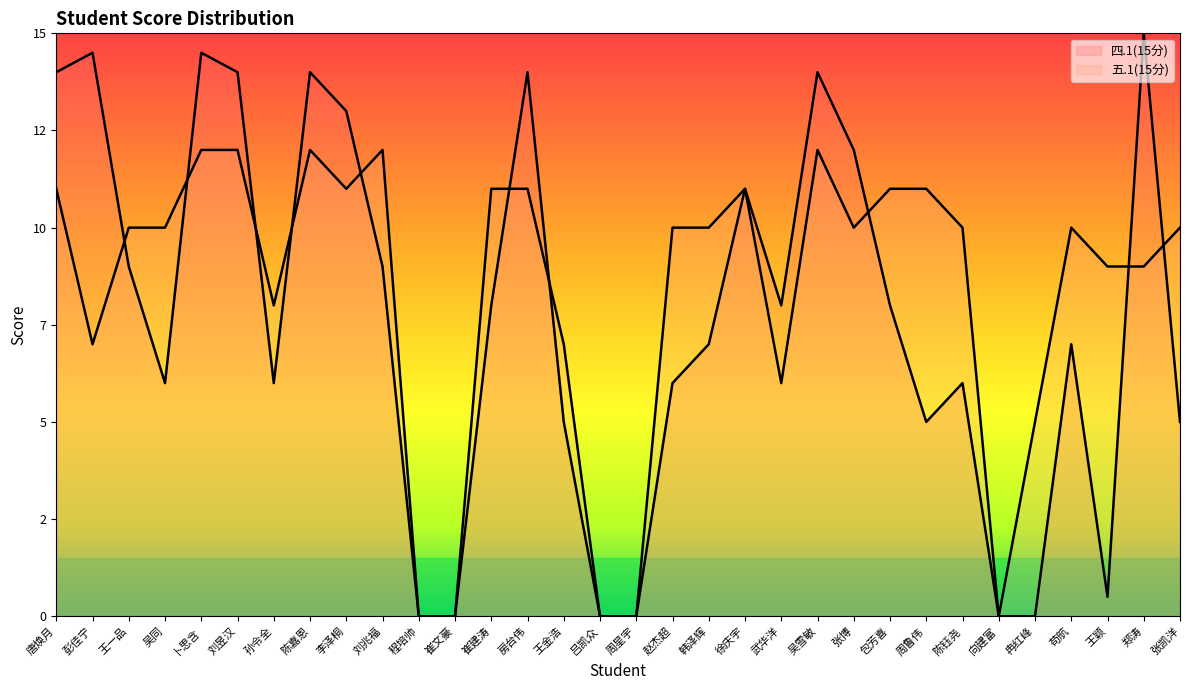

What is the label of the 20th point from the right?

崔建涛